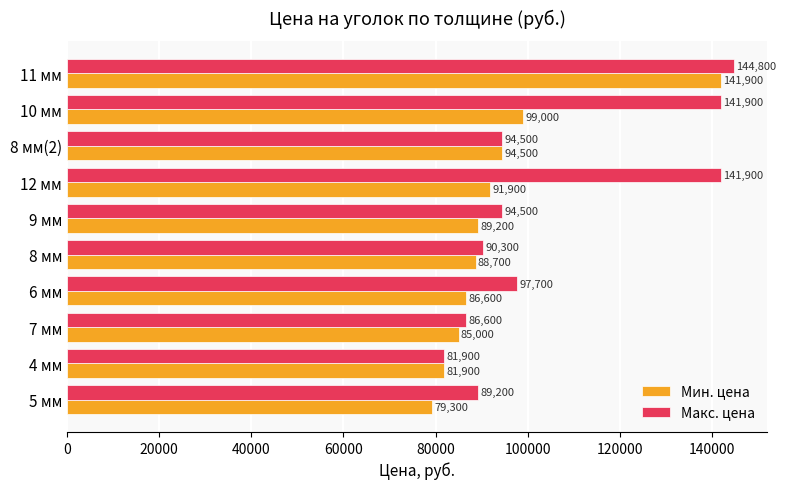

List the labels in order of Мин. цена value, largest first.

11 мм, 10 мм, 8 мм(2), 12 мм, 9 мм, 8 мм, 6 мм, 7 мм, 4 мм, 5 мм